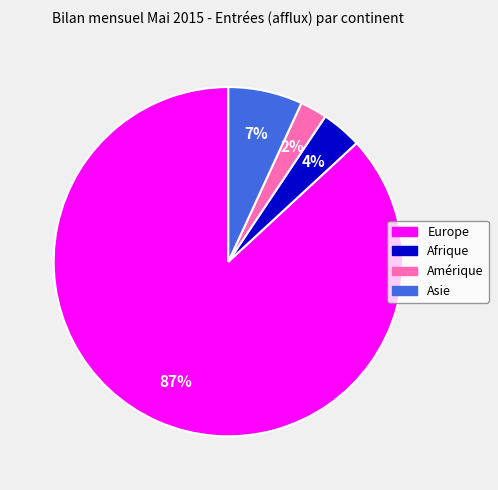

What is the smallest slice in the pie chart?

Amérique